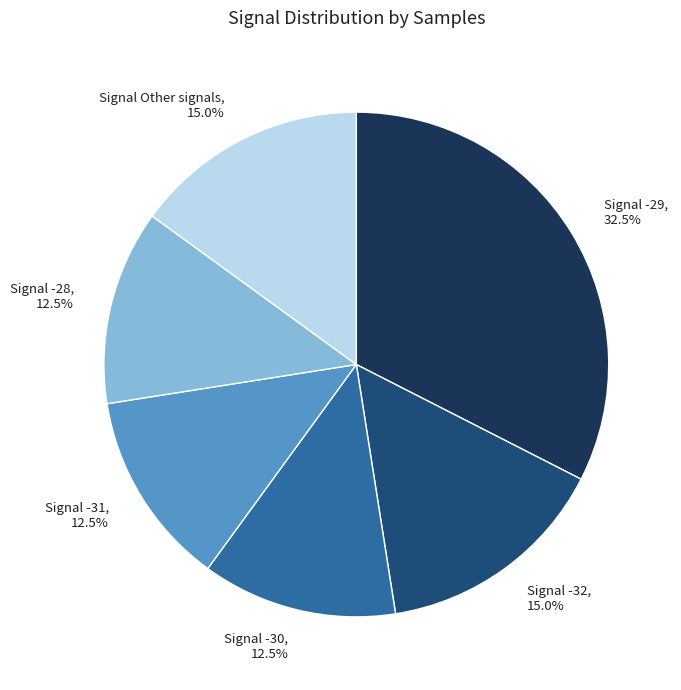

Is there any slice that represents more than half of the pie?

No